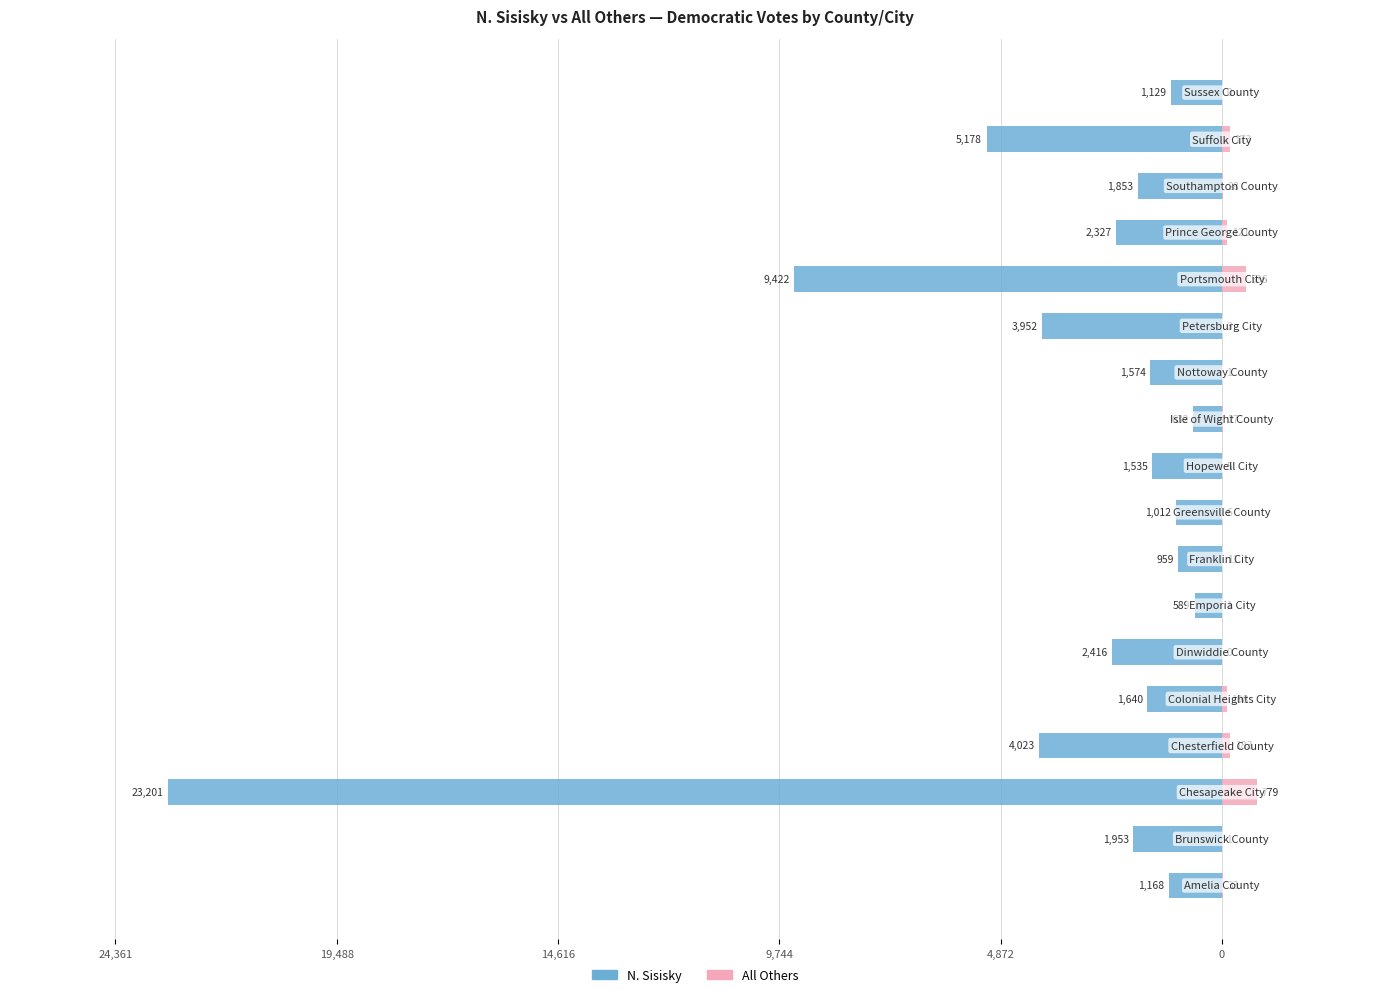

Is it true that N. Sisisky equals -35541 at 14,616?

False